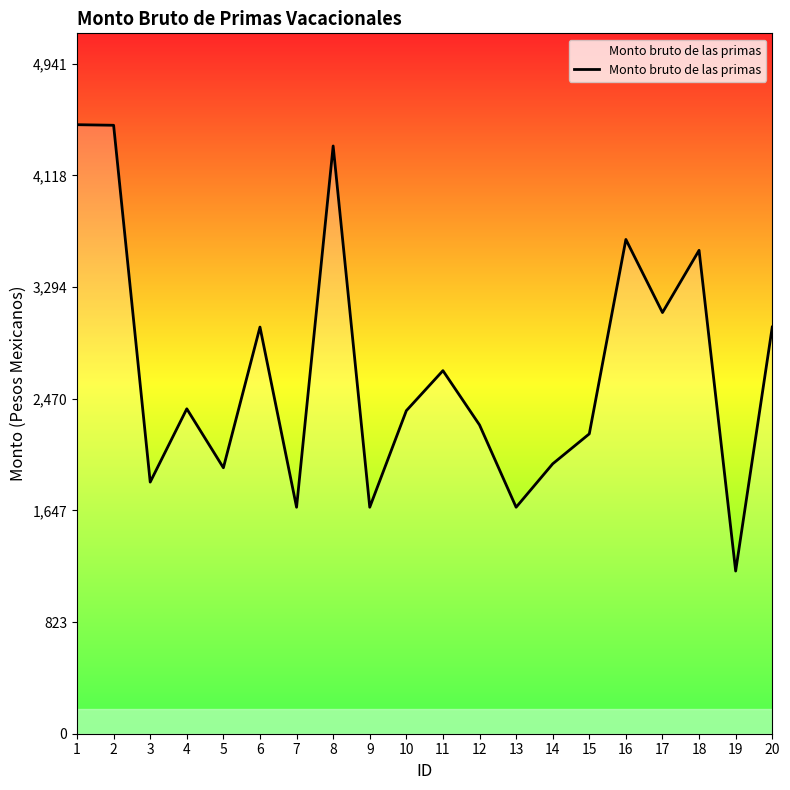

Approximately how many times larger is the value at 2 compared to 14?

2.3